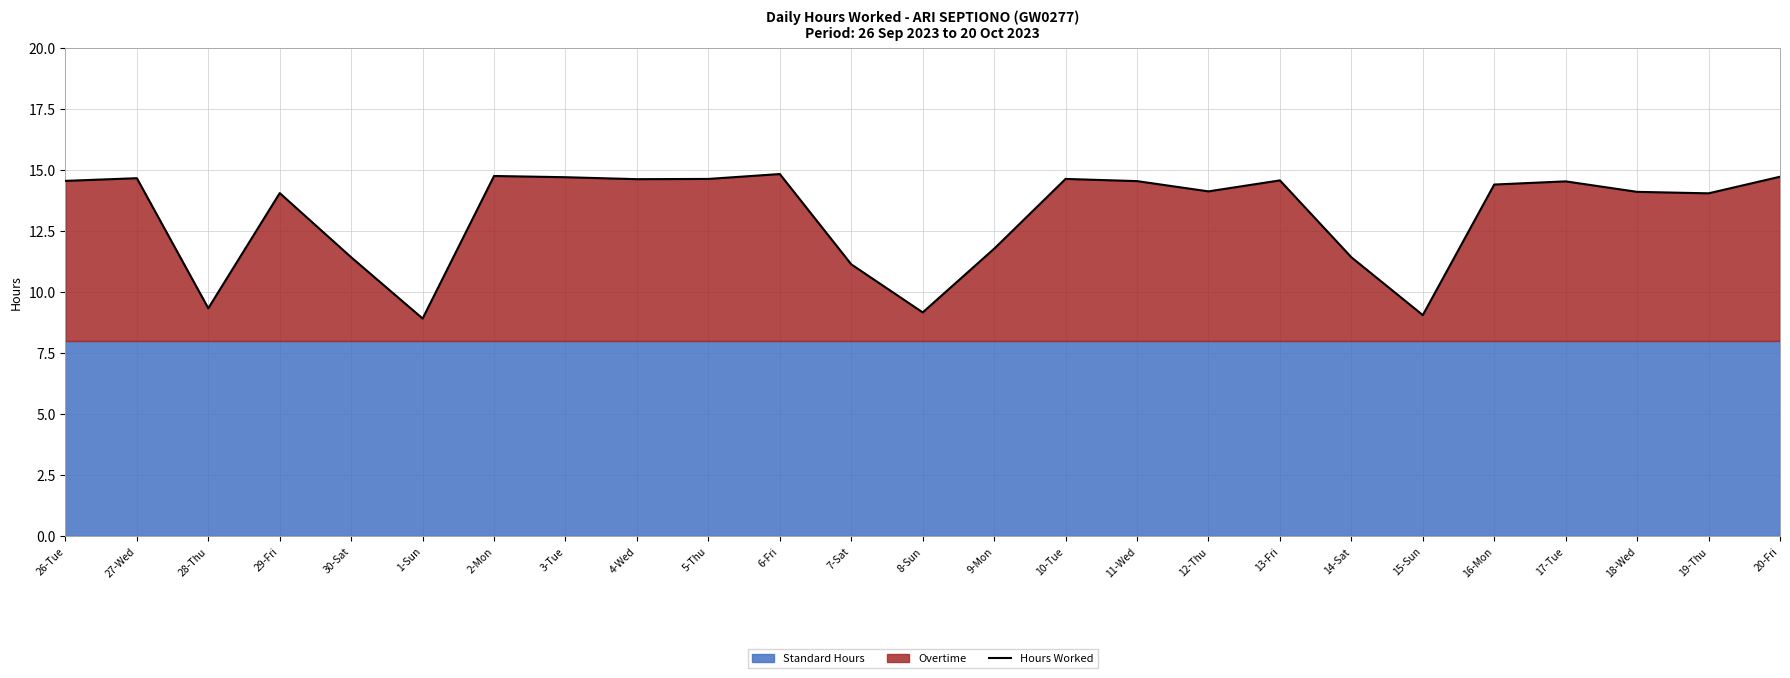

What is the minimum value shown in the chart?

8.9